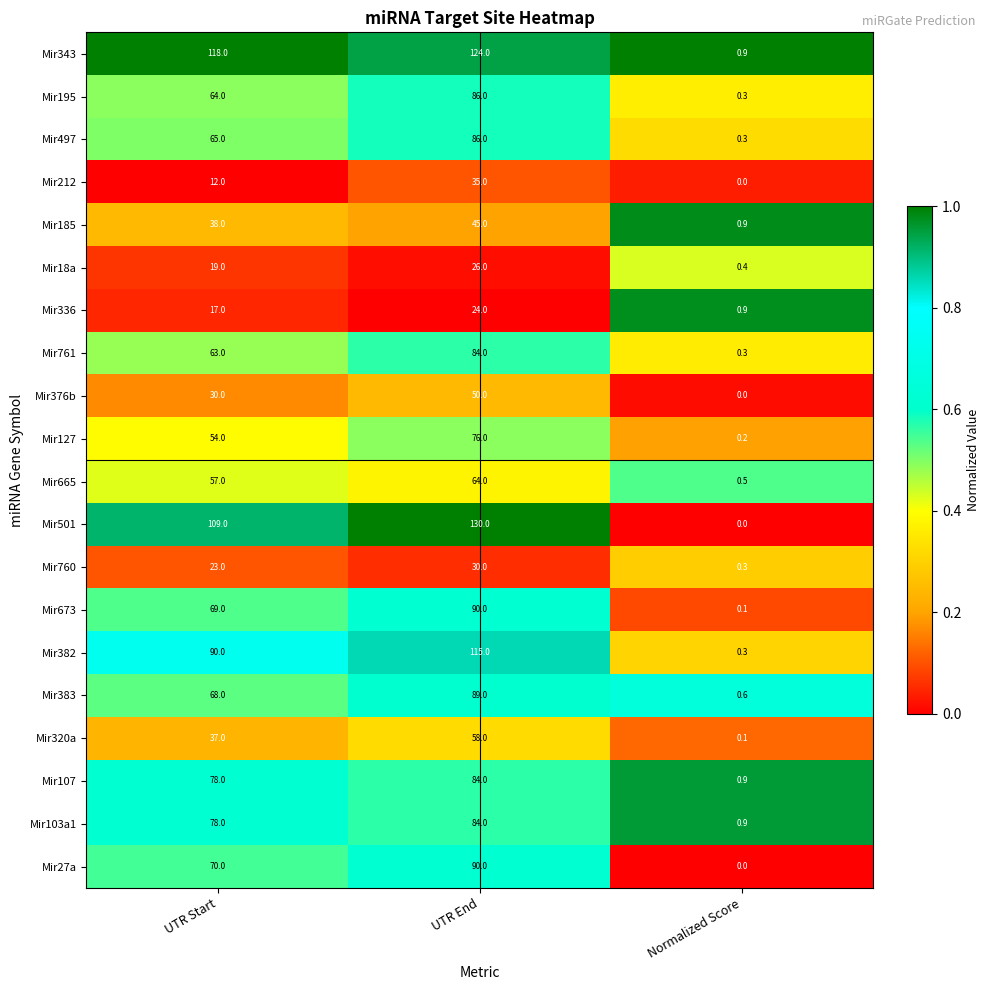

What is the spread (max minus min) of values at UTR End?

106.0